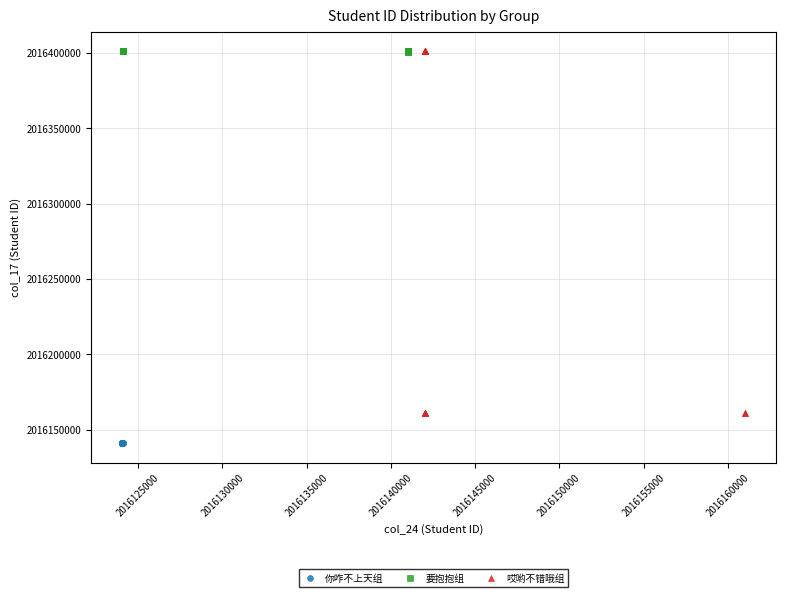

Which series contains the lowest Y value?

你咋不上天组